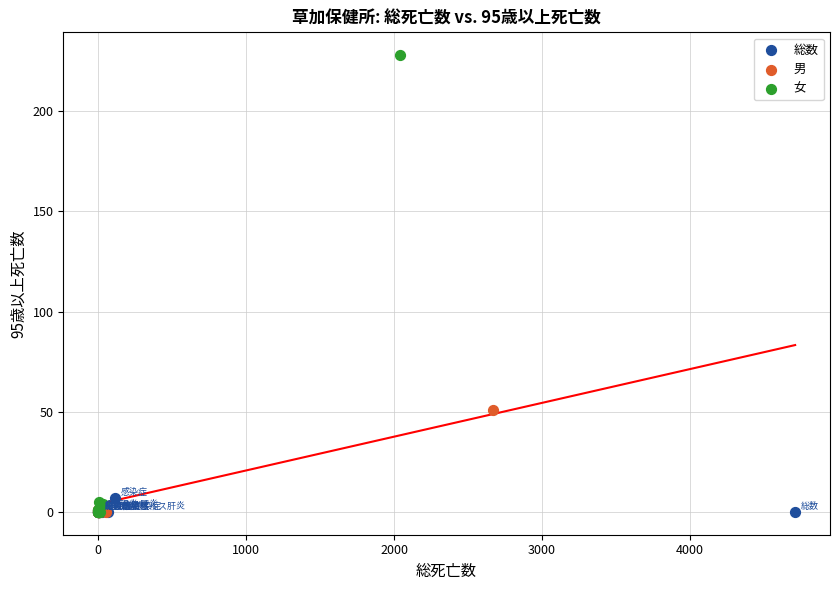

Which series contains the highest Y value?

女